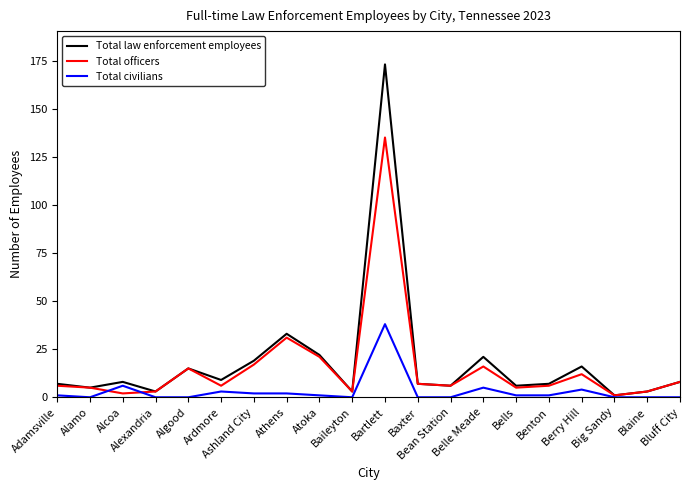

Rank the series by their maximum value, from highest to lowest.

Total law enforcement employees, Total officers, Total civilians